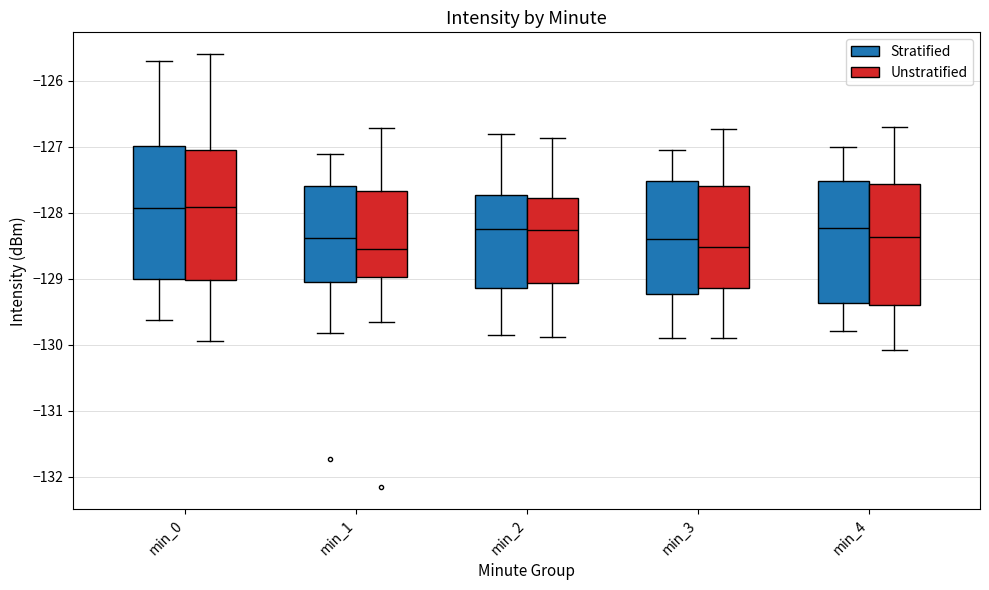

Reading left to right, read every box against the y-axis: the position of its median line, the range the box covers, and the ends of its whiskers. The values are not printed on the chart, so give them approximately, as read against the axis.

min_0 (Stratified): median -127.9, box -129.0 to -127.0, whiskers -129.6 to -125.7
min_0 (Unstratified): median -127.9, box -129.0 to -127.1, whiskers -129.9 to -125.6
min_1 (Stratified): median -128.4, box -129.0 to -127.6, whiskers -129.8 to -127.1
min_1 (Unstratified): median -128.6, box -129.0 to -127.7, whiskers -129.7 to -126.7
min_2 (Stratified): median -128.2, box -129.1 to -127.7, whiskers -129.8 to -126.8
min_2 (Unstratified): median -128.3, box -129.1 to -127.8, whiskers -129.9 to -126.9
min_3 (Stratified): median -128.4, box -129.2 to -127.5, whiskers -129.9 to -127.0
min_3 (Unstratified): median -128.5, box -129.1 to -127.6, whiskers -129.9 to -126.7
min_4 (Stratified): median -128.2, box -129.4 to -127.5, whiskers -129.8 to -127.0
min_4 (Unstratified): median -128.4, box -129.4 to -127.6, whiskers -130.1 to -126.7